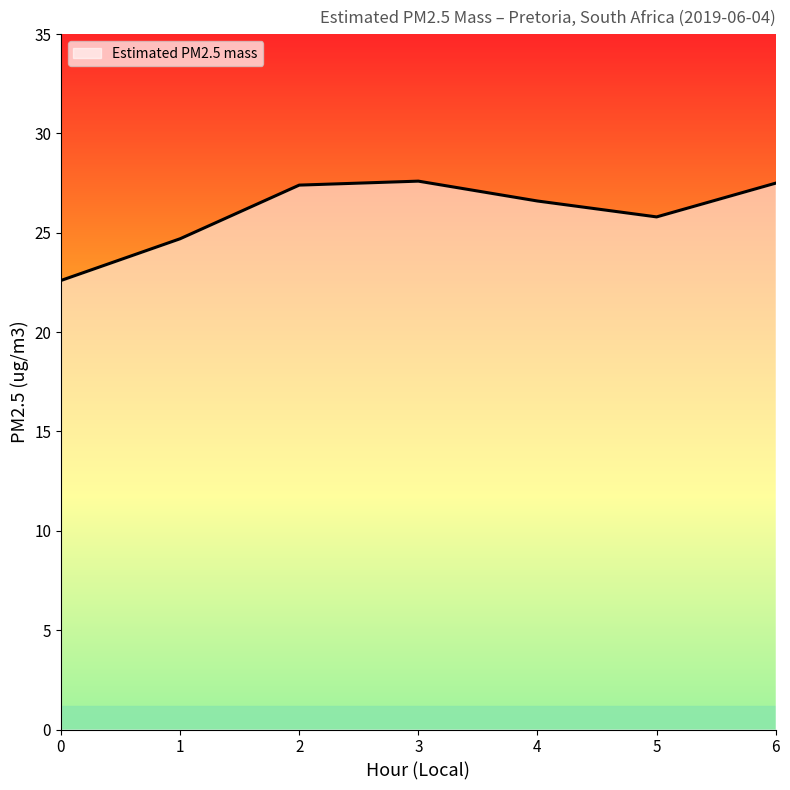

Where does the data first go above 26?

2